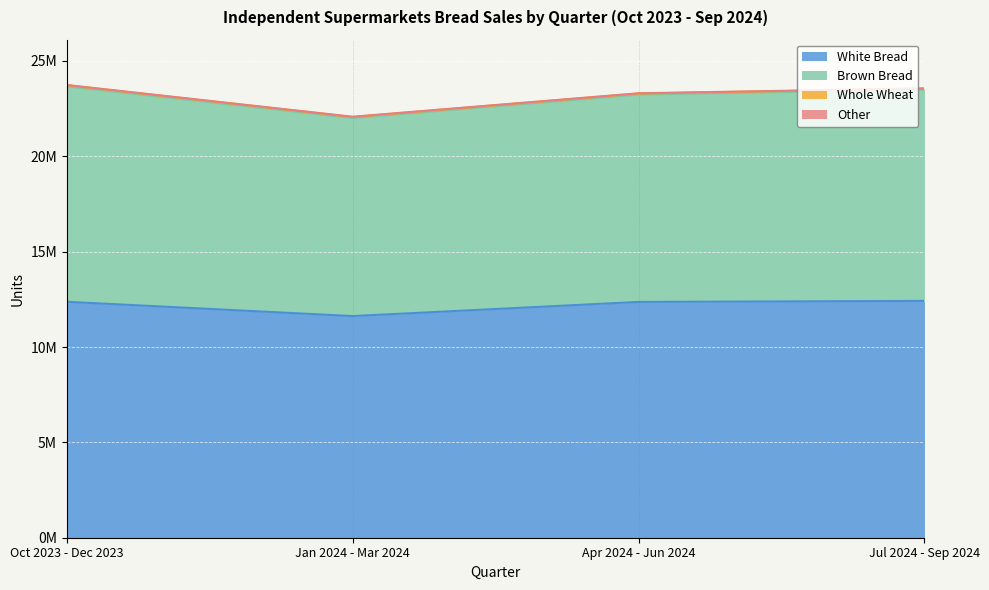

How many values in the White Bread series are below 12371956?

2